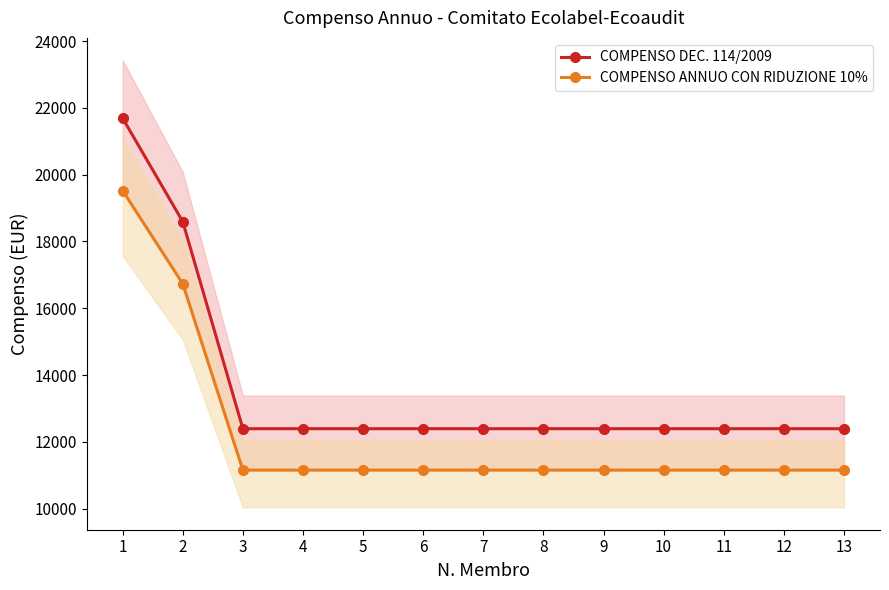

List the labels in order of COMPENSO DEC. 114/2009 value, largest first.

1, 2, 3, 4, 5, 6, 7, 8, 9, 10, 11, 12, 13